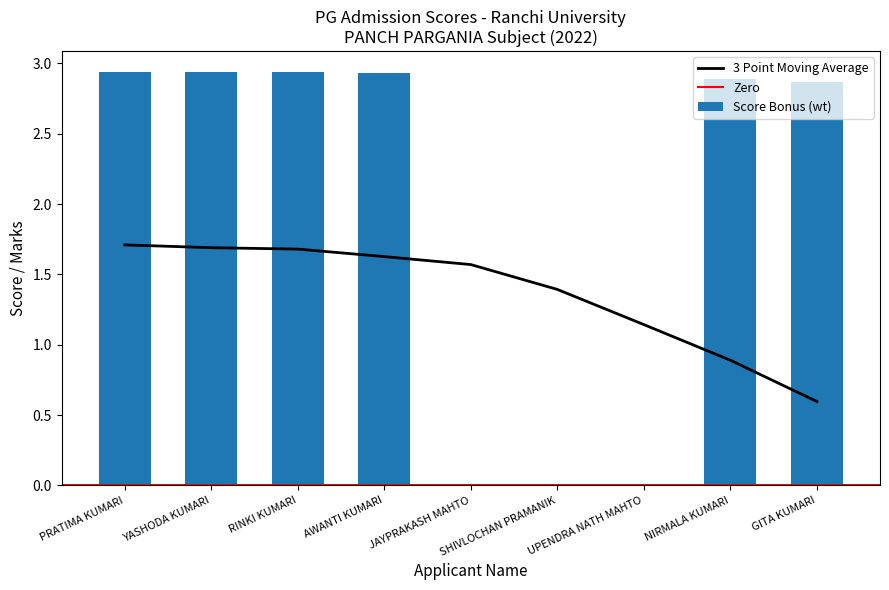

What position from the right is UPENDRA NATH MAHTO?

3